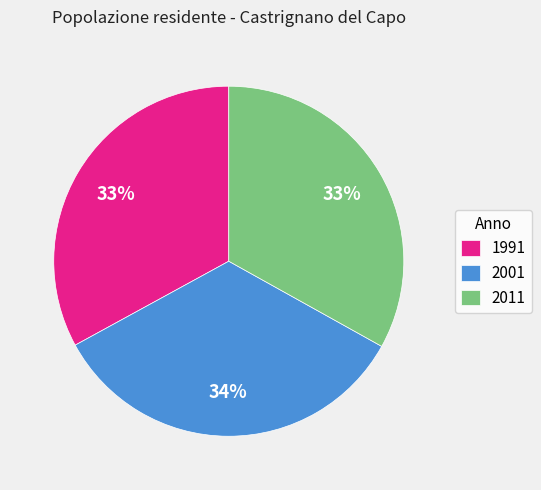

Is there a majority slice in this chart?

No